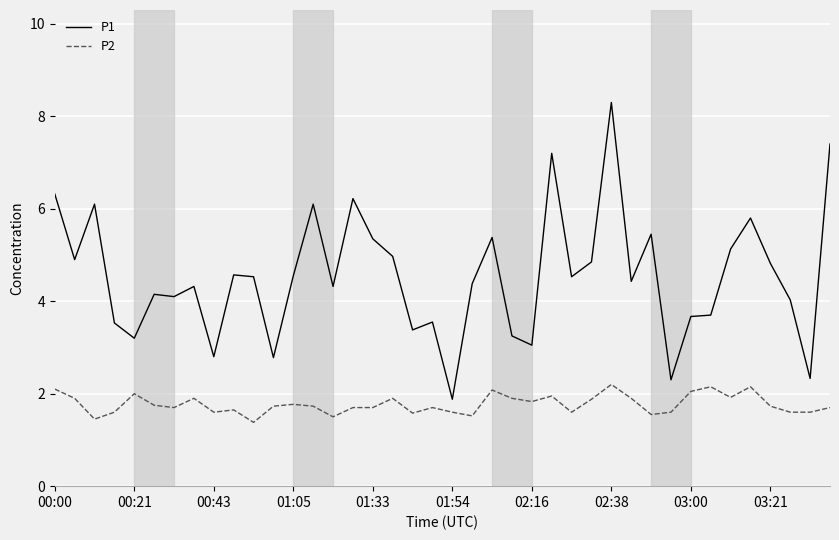

List the series in order of their peak value, lowest first.

P2, P1